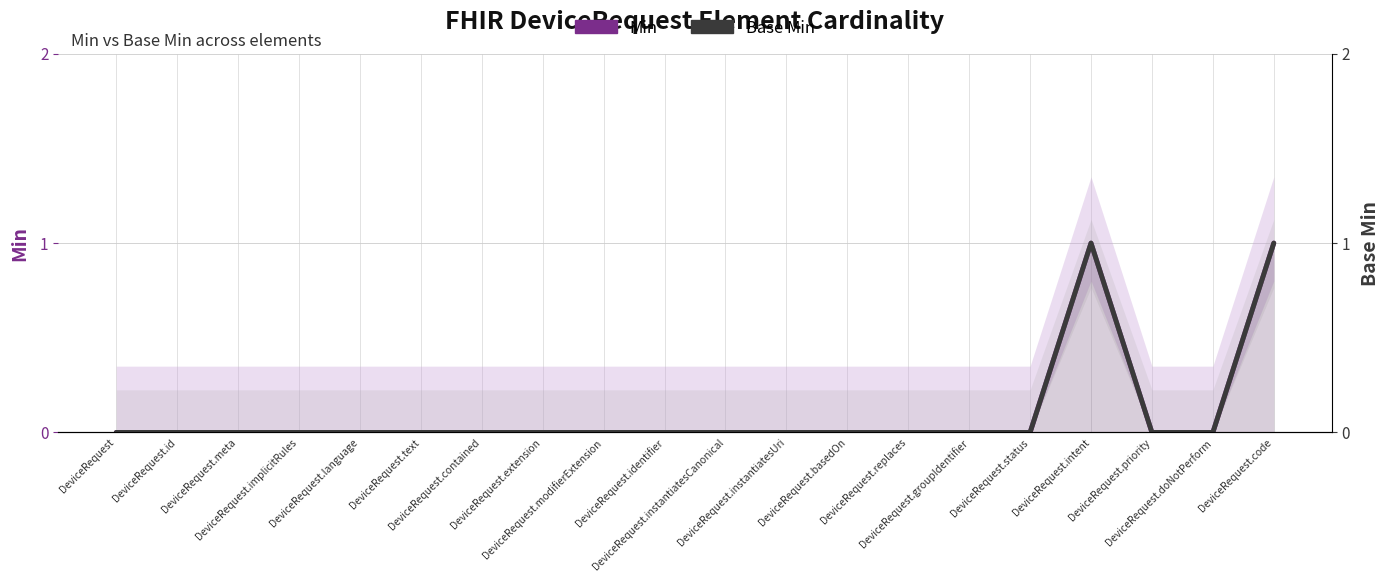

True or false: Min has more than 1 points higher than both neighbors.

False